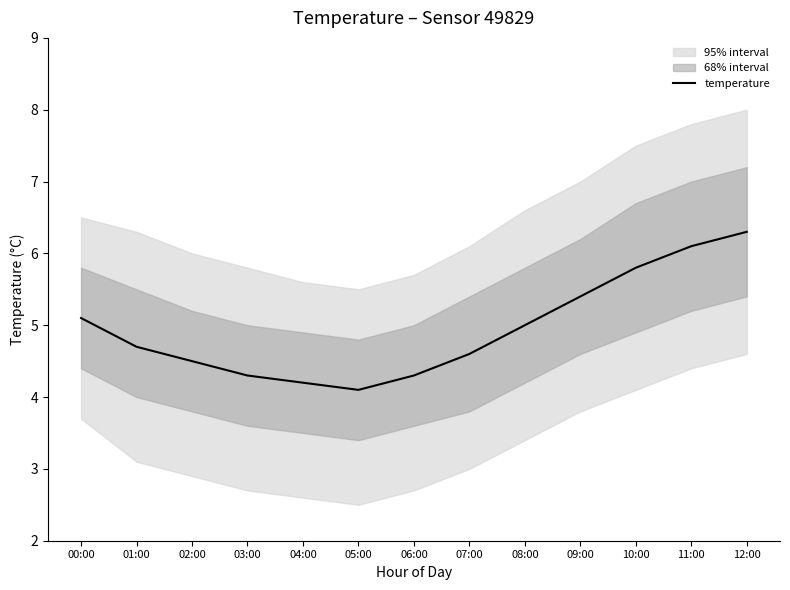

Approximately how many times larger is the value at 00:00 compared to 11:00?

0.8